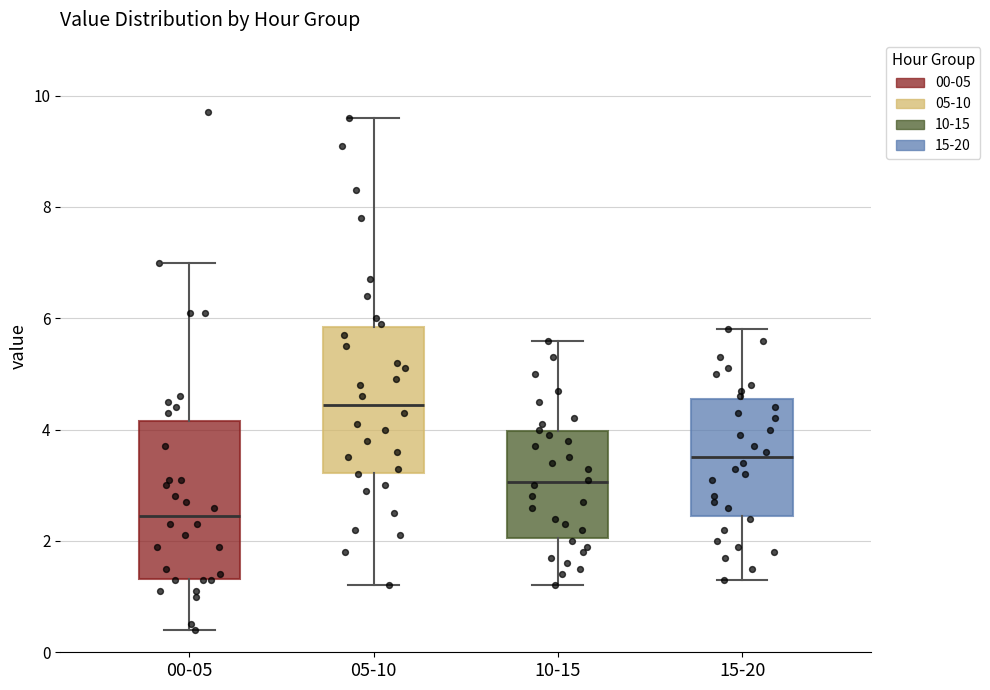

Reading left to right, read every box against the y-axis: the position of its median line, the range the box covers, and the ends of its whiskers. The values are not printed on the chart, so give them approximately, as read against the axis.

00-05: median 2.4, box 1.4 to 4.2, whiskers 0.4 to 7.0
05-10: median 4.4, box 3.2 to 5.8, whiskers 1.2 to 9.6
10-15: median 3.0, box 2.0 to 4.0, whiskers 1.2 to 5.6
15-20: median 3.6, box 2.4 to 4.6, whiskers 1.4 to 5.8